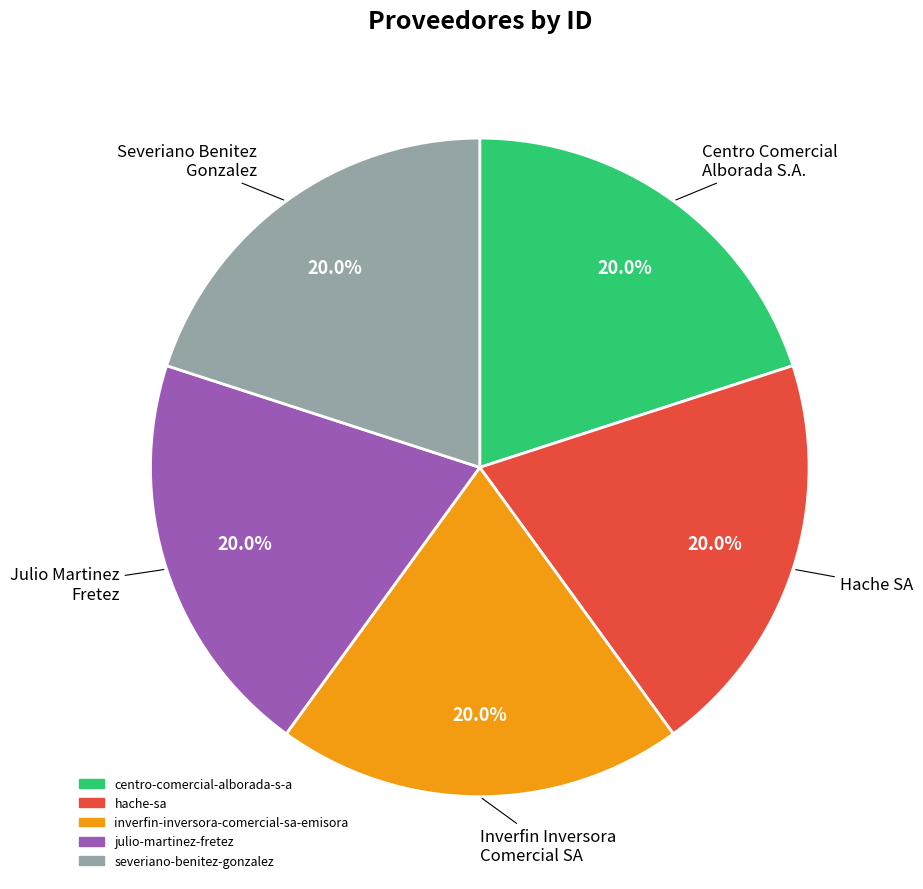

Does julio-martinez-fretez represent more than half of the total?

No